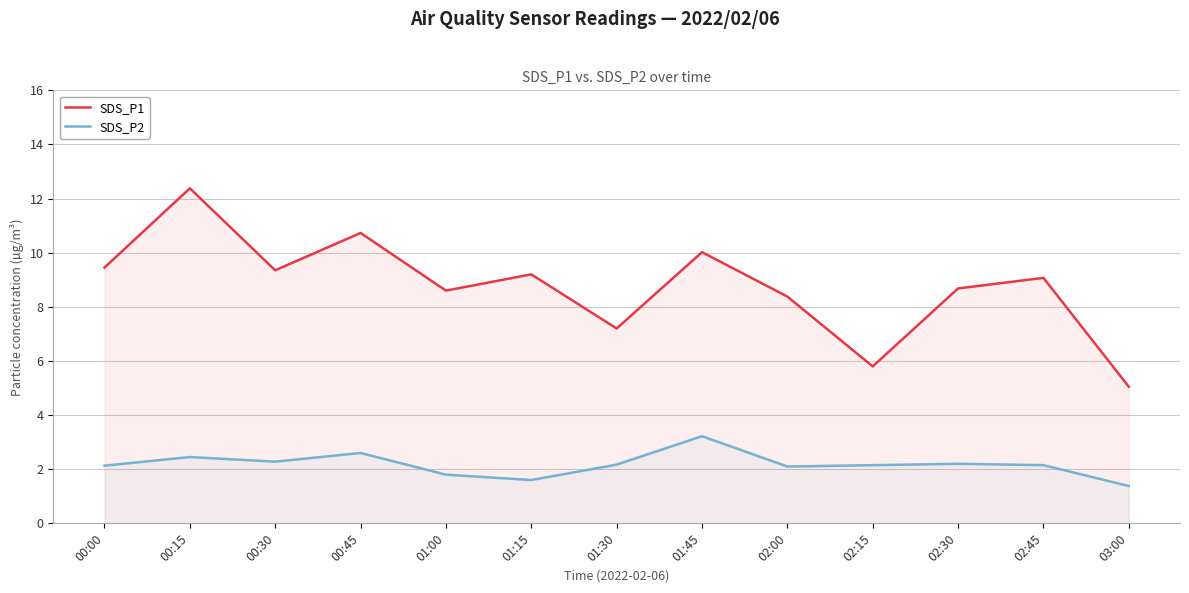

Count the number of categories in the chart.

13